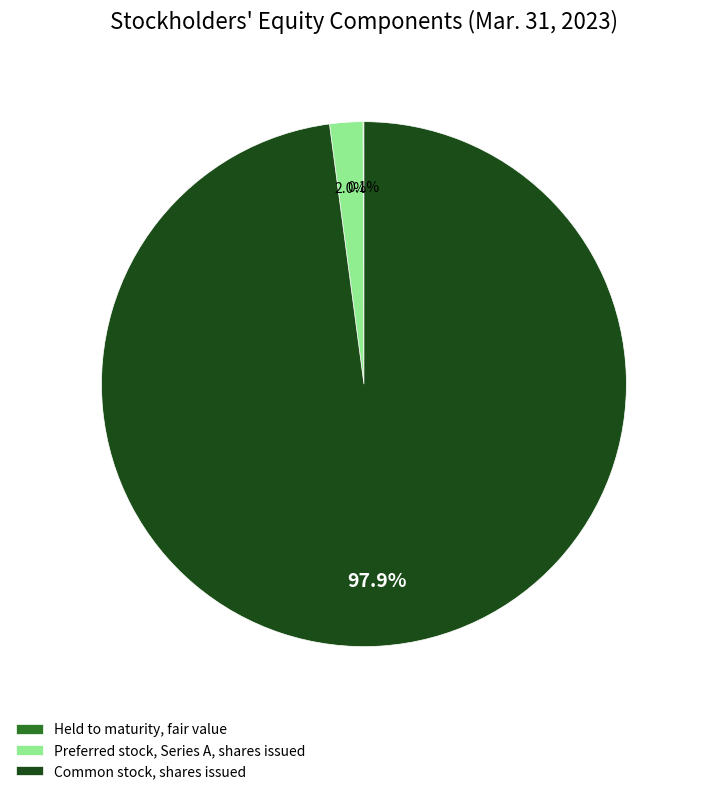

What is the majority slice?

Common stock, shares issued